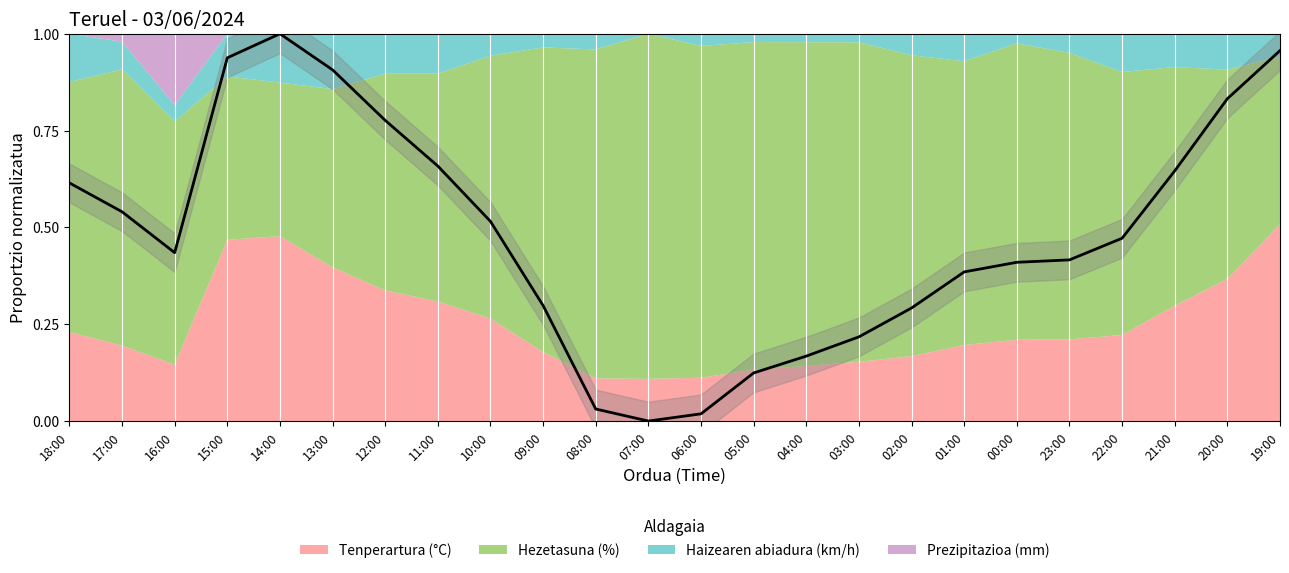

Does the chart have visible grid lines?

No